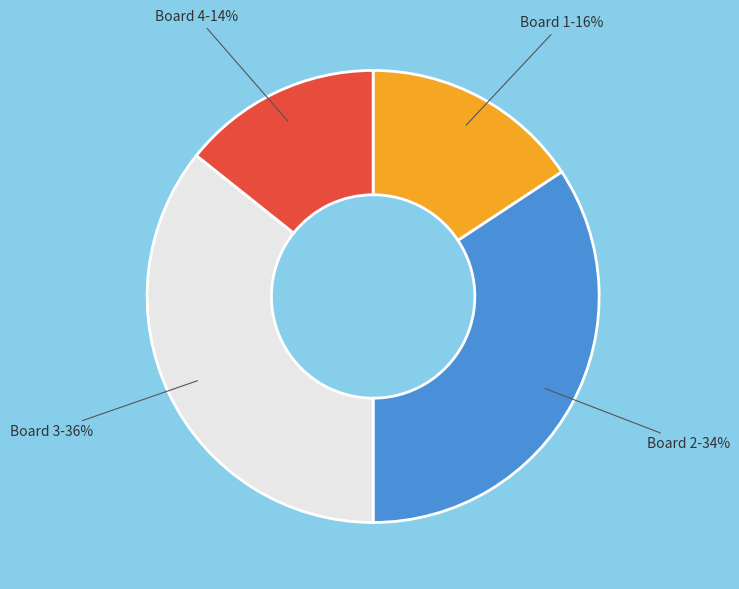

Does any single category account for the majority?

No